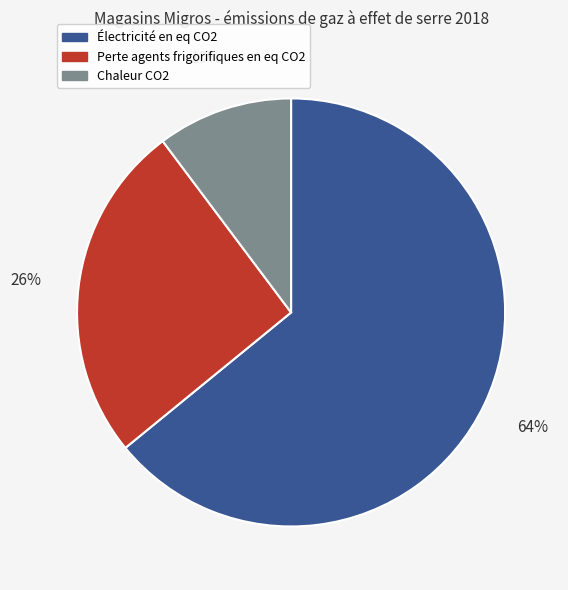

Which slice is the largest?

Électricité en eq CO2